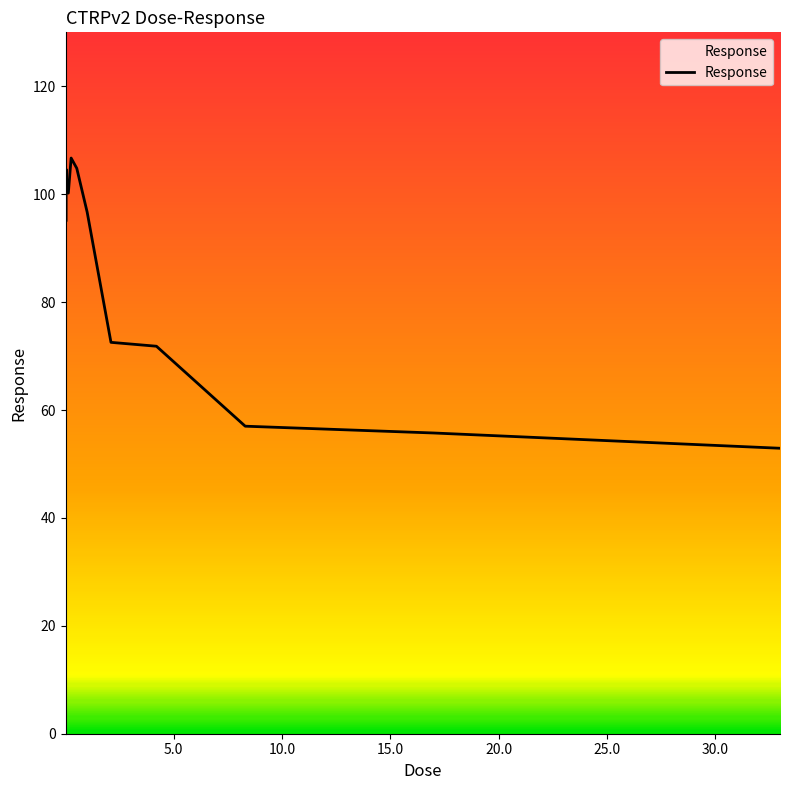

Does the chart display data point markers on the line(s)?

No